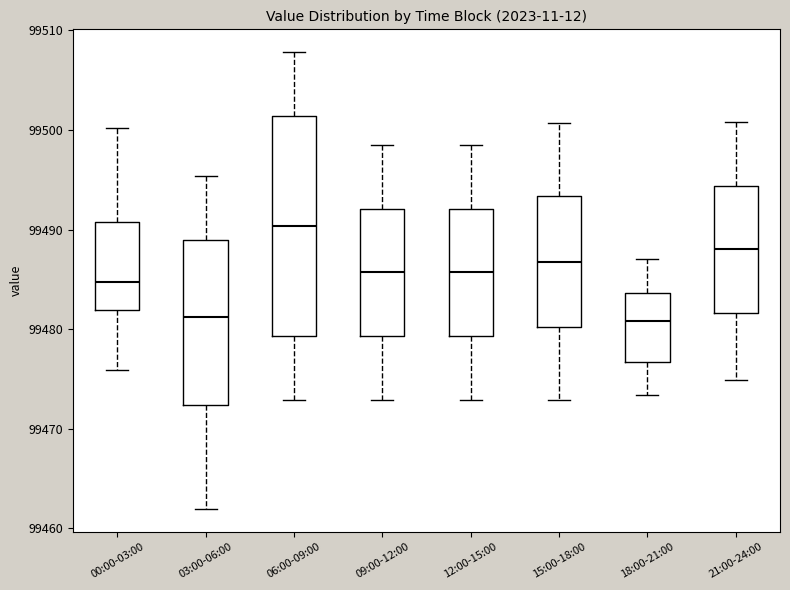

Comparing the boxes themselves (not the whiskers), which one is the tallest?

06:00-09:00